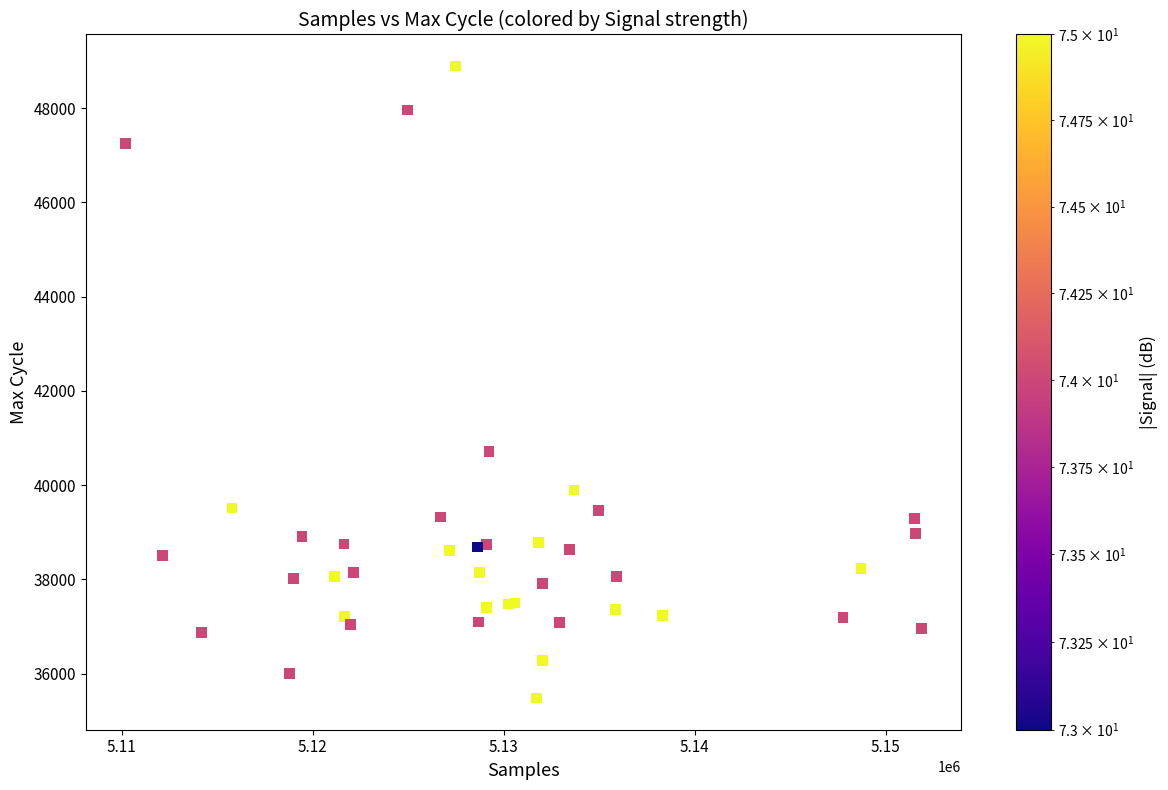

What Y value in the scatter plot is closest to 42185?

40705